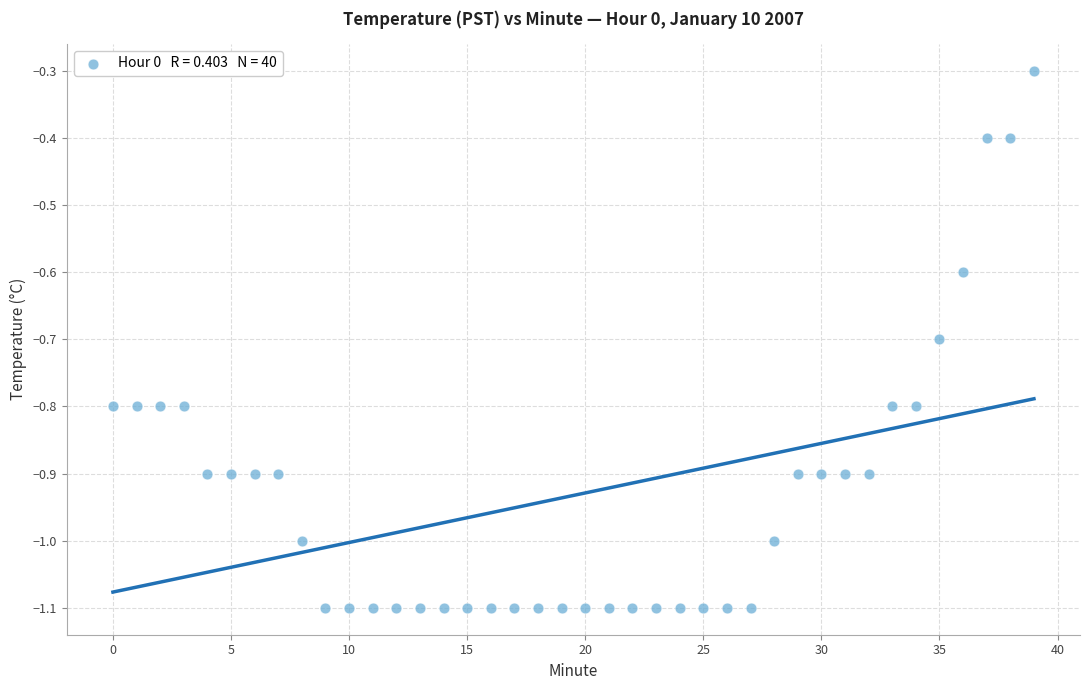

What Y value in the scatter plot is closest to 0?

-0.3